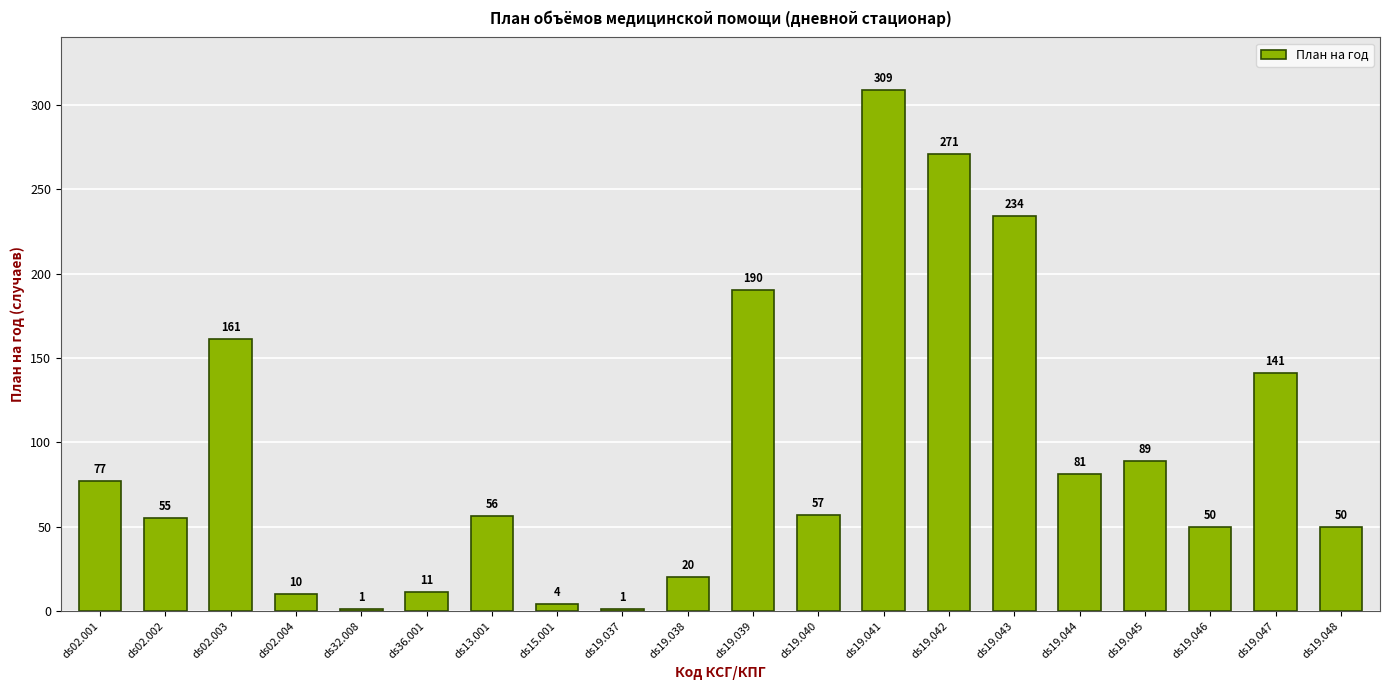

Reading left to right, transcribe all the data shown in this chart.

ds02.001=77	ds02.002=55	ds02.003=161	ds02.004=10	ds32.008=1	ds36.001=11	ds13.001=56	ds15.001=4	ds19.037=1	ds19.038=20	ds19.039=190	ds19.040=57	ds19.041=309	ds19.042=271	ds19.043=234	ds19.044=81	ds19.045=89	ds19.046=50	ds19.047=141	ds19.048=50